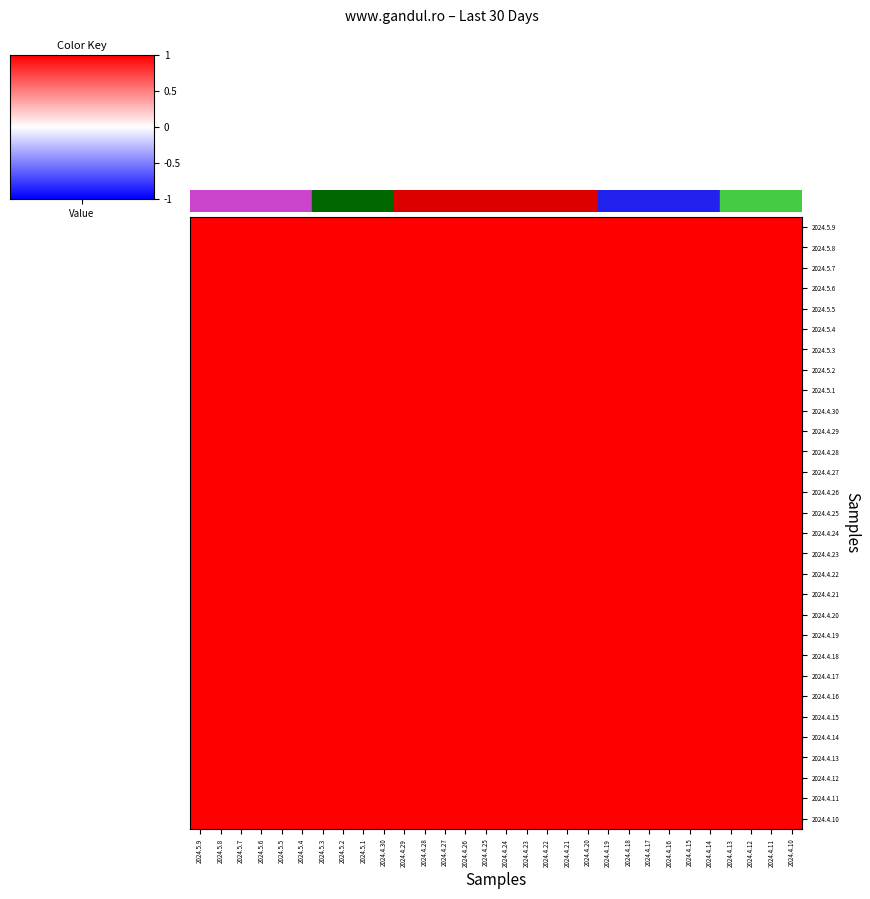

Reading left to right, what are all the values shown in this chart?

2024.5.9: 2024.5.9=1.0	2024.5.8=1.0	2024.5.7=1.0	2024.5.6=1.0	2024.5.5=1.0	2024.5.4=1.0	2024.5.3=1.0	2024.5.2=1.0	2024.5.1=1.0	2024.4.30=1.0	2024.4.29=1.0	2024.4.28=1.0	2024.4.27=1.0	2024.4.26=1.0	2024.4.25=1.0	2024.4.24=1.0	2024.4.23=1.0	2024.4.22=1.0	2024.4.21=1.0	2024.4.20=1.0	2024.4.19=1.0	2024.4.18=1.0	2024.4.17=1.0	2024.4.16=1.0	2024.4.15=1.0	2024.4.14=1.0	2024.4.13=1.0	2024.4.12=1.0	2024.4.11=1.0	2024.4.10=1.0
2024.5.8: 2024.5.9=1.0	2024.5.8=1.0	2024.5.7=1.0	2024.5.6=1.0	2024.5.5=1.0	2024.5.4=1.0	2024.5.3=1.0	2024.5.2=1.0	2024.5.1=1.0	2024.4.30=1.0	2024.4.29=1.0	2024.4.28=1.0	2024.4.27=1.0	2024.4.26=1.0	2024.4.25=1.0	2024.4.24=1.0	2024.4.23=1.0	2024.4.22=1.0	2024.4.21=1.0	2024.4.20=1.0	2024.4.19=1.0	2024.4.18=1.0	2024.4.17=1.0	2024.4.16=1.0	2024.4.15=1.0	2024.4.14=1.0	2024.4.13=1.0	2024.4.12=1.0	2024.4.11=1.0	2024.4.10=1.0
2024.5.7: 2024.5.9=1.0	2024.5.8=1.0	2024.5.7=1.0	2024.5.6=1.0	2024.5.5=1.0	2024.5.4=1.0	2024.5.3=1.0	2024.5.2=1.0	2024.5.1=1.0	2024.4.30=1.0	2024.4.29=1.0	2024.4.28=1.0	2024.4.27=1.0	2024.4.26=1.0	2024.4.25=1.0	2024.4.24=1.0	2024.4.23=1.0	2024.4.22=1.0	2024.4.21=1.0	2024.4.20=1.0	2024.4.19=1.0	2024.4.18=1.0	2024.4.17=1.0	2024.4.16=1.0	2024.4.15=1.0	2024.4.14=1.0	2024.4.13=1.0	2024.4.12=1.0	2024.4.11=1.0	2024.4.10=1.0
2024.5.6: 2024.5.9=1.0	2024.5.8=1.0	2024.5.7=1.0	2024.5.6=1.0	2024.5.5=1.0	2024.5.4=1.0	2024.5.3=1.0	2024.5.2=1.0	2024.5.1=1.0	2024.4.30=1.0	2024.4.29=1.0	2024.4.28=1.0	2024.4.27=1.0	2024.4.26=1.0	2024.4.25=1.0	2024.4.24=1.0	2024.4.23=1.0	2024.4.22=1.0	2024.4.21=1.0	2024.4.20=1.0	2024.4.19=1.0	2024.4.18=1.0	2024.4.17=1.0	2024.4.16=1.0	2024.4.15=1.0	2024.4.14=1.0	2024.4.13=1.0	2024.4.12=1.0	2024.4.11=1.0	2024.4.10=1.0
2024.5.5: 2024.5.9=1.0	2024.5.8=1.0	2024.5.7=1.0	2024.5.6=1.0	2024.5.5=1.0	2024.5.4=1.0	2024.5.3=1.0	2024.5.2=1.0	2024.5.1=1.0	2024.4.30=1.0	2024.4.29=1.0	2024.4.28=1.0	2024.4.27=1.0	2024.4.26=1.0	2024.4.25=1.0	2024.4.24=1.0	2024.4.23=1.0	2024.4.22=1.0	2024.4.21=1.0	2024.4.20=1.0	2024.4.19=1.0	2024.4.18=1.0	2024.4.17=1.0	2024.4.16=1.0	2024.4.15=1.0	2024.4.14=1.0	2024.4.13=1.0	2024.4.12=1.0	2024.4.11=1.0	2024.4.10=1.0
2024.5.4: 2024.5.9=1.0	2024.5.8=1.0	2024.5.7=1.0	2024.5.6=1.0	2024.5.5=1.0	2024.5.4=1.0	2024.5.3=1.0	2024.5.2=1.0	2024.5.1=1.0	2024.4.30=1.0	2024.4.29=1.0	2024.4.28=1.0	2024.4.27=1.0	2024.4.26=1.0	2024.4.25=1.0	2024.4.24=1.0	2024.4.23=1.0	2024.4.22=1.0	2024.4.21=1.0	2024.4.20=1.0	2024.4.19=1.0	2024.4.18=1.0	2024.4.17=1.0	2024.4.16=1.0	2024.4.15=1.0	2024.4.14=1.0	2024.4.13=1.0	2024.4.12=1.0	2024.4.11=1.0	2024.4.10=1.0
2024.5.3: 2024.5.9=1.0	2024.5.8=1.0	2024.5.7=1.0	2024.5.6=1.0	2024.5.5=1.0	2024.5.4=1.0	2024.5.3=1.0	2024.5.2=1.0	2024.5.1=1.0	2024.4.30=1.0	2024.4.29=1.0	2024.4.28=1.0	2024.4.27=1.0	2024.4.26=1.0	2024.4.25=1.0	2024.4.24=1.0	2024.4.23=1.0	2024.4.22=1.0	2024.4.21=1.0	2024.4.20=1.0	2024.4.19=1.0	2024.4.18=1.0	2024.4.17=1.0	2024.4.16=1.0	2024.4.15=1.0	2024.4.14=1.0	2024.4.13=1.0	2024.4.12=1.0	2024.4.11=1.0	2024.4.10=1.0
2024.5.2: 2024.5.9=1.0	2024.5.8=1.0	2024.5.7=1.0	2024.5.6=1.0	2024.5.5=1.0	2024.5.4=1.0	2024.5.3=1.0	2024.5.2=1.0	2024.5.1=1.0	2024.4.30=1.0	2024.4.29=1.0	2024.4.28=1.0	2024.4.27=1.0	2024.4.26=1.0	2024.4.25=1.0	2024.4.24=1.0	2024.4.23=1.0	2024.4.22=1.0	2024.4.21=1.0	2024.4.20=1.0	2024.4.19=1.0	2024.4.18=1.0	2024.4.17=1.0	2024.4.16=1.0	2024.4.15=1.0	2024.4.14=1.0	2024.4.13=1.0	2024.4.12=1.0	2024.4.11=1.0	2024.4.10=1.0
2024.5.1: 2024.5.9=1.0	2024.5.8=1.0	2024.5.7=1.0	2024.5.6=1.0	2024.5.5=1.0	2024.5.4=1.0	2024.5.3=1.0	2024.5.2=1.0	2024.5.1=1.0	2024.4.30=1.0	2024.4.29=1.0	2024.4.28=1.0	2024.4.27=1.0	2024.4.26=1.0	2024.4.25=1.0	2024.4.24=1.0	2024.4.23=1.0	2024.4.22=1.0	2024.4.21=1.0	2024.4.20=1.0	2024.4.19=1.0	2024.4.18=1.0	2024.4.17=1.0	2024.4.16=1.0	2024.4.15=1.0	2024.4.14=1.0	2024.4.13=1.0	2024.4.12=1.0	2024.4.11=1.0	2024.4.10=1.0
2024.4.30: 2024.5.9=1.0	2024.5.8=1.0	2024.5.7=1.0	2024.5.6=1.0	2024.5.5=1.0	2024.5.4=1.0	2024.5.3=1.0	2024.5.2=1.0	2024.5.1=1.0	2024.4.30=1.0	2024.4.29=1.0	2024.4.28=1.0	2024.4.27=1.0	2024.4.26=1.0	2024.4.25=1.0	2024.4.24=1.0	2024.4.23=1.0	2024.4.22=1.0	2024.4.21=1.0	2024.4.20=1.0	2024.4.19=1.0	2024.4.18=1.0	2024.4.17=1.0	2024.4.16=1.0	2024.4.15=1.0	2024.4.14=1.0	2024.4.13=1.0	2024.4.12=1.0	2024.4.11=1.0	2024.4.10=1.0
2024.4.29: 2024.5.9=1.0	2024.5.8=1.0	2024.5.7=1.0	2024.5.6=1.0	2024.5.5=1.0	2024.5.4=1.0	2024.5.3=1.0	2024.5.2=1.0	2024.5.1=1.0	2024.4.30=1.0	2024.4.29=1.0	2024.4.28=1.0	2024.4.27=1.0	2024.4.26=1.0	2024.4.25=1.0	2024.4.24=1.0	2024.4.23=1.0	2024.4.22=1.0	2024.4.21=1.0	2024.4.20=1.0	2024.4.19=1.0	2024.4.18=1.0	2024.4.17=1.0	2024.4.16=1.0	2024.4.15=1.0	2024.4.14=1.0	2024.4.13=1.0	2024.4.12=1.0	2024.4.11=1.0	2024.4.10=1.0
2024.4.28: 2024.5.9=1.0	2024.5.8=1.0	2024.5.7=1.0	2024.5.6=1.0	2024.5.5=1.0	2024.5.4=1.0	2024.5.3=1.0	2024.5.2=1.0	2024.5.1=1.0	2024.4.30=1.0	2024.4.29=1.0	2024.4.28=1.0	2024.4.27=1.0	2024.4.26=1.0	2024.4.25=1.0	2024.4.24=1.0	2024.4.23=1.0	2024.4.22=1.0	2024.4.21=1.0	2024.4.20=1.0	2024.4.19=1.0	2024.4.18=1.0	2024.4.17=1.0	2024.4.16=1.0	2024.4.15=1.0	2024.4.14=1.0	2024.4.13=1.0	2024.4.12=1.0	2024.4.11=1.0	2024.4.10=1.0
2024.4.27: 2024.5.9=1.0	2024.5.8=1.0	2024.5.7=1.0	2024.5.6=1.0	2024.5.5=1.0	2024.5.4=1.0	2024.5.3=1.0	2024.5.2=1.0	2024.5.1=1.0	2024.4.30=1.0	2024.4.29=1.0	2024.4.28=1.0	2024.4.27=1.0	2024.4.26=1.0	2024.4.25=1.0	2024.4.24=1.0	2024.4.23=1.0	2024.4.22=1.0	2024.4.21=1.0	2024.4.20=1.0	2024.4.19=1.0	2024.4.18=1.0	2024.4.17=1.0	2024.4.16=1.0	2024.4.15=1.0	2024.4.14=1.0	2024.4.13=1.0	2024.4.12=1.0	2024.4.11=1.0	2024.4.10=1.0
2024.4.26: 2024.5.9=1.0	2024.5.8=1.0	2024.5.7=1.0	2024.5.6=1.0	2024.5.5=1.0	2024.5.4=1.0	2024.5.3=1.0	2024.5.2=1.0	2024.5.1=1.0	2024.4.30=1.0	2024.4.29=1.0	2024.4.28=1.0	2024.4.27=1.0	2024.4.26=1.0	2024.4.25=1.0	2024.4.24=1.0	2024.4.23=1.0	2024.4.22=1.0	2024.4.21=1.0	2024.4.20=1.0	2024.4.19=1.0	2024.4.18=1.0	2024.4.17=1.0	2024.4.16=1.0	2024.4.15=1.0	2024.4.14=1.0	2024.4.13=1.0	2024.4.12=1.0	2024.4.11=1.0	2024.4.10=1.0
2024.4.25: 2024.5.9=1.0	2024.5.8=1.0	2024.5.7=1.0	2024.5.6=1.0	2024.5.5=1.0	2024.5.4=1.0	2024.5.3=1.0	2024.5.2=1.0	2024.5.1=1.0	2024.4.30=1.0	2024.4.29=1.0	2024.4.28=1.0	2024.4.27=1.0	2024.4.26=1.0	2024.4.25=1.0	2024.4.24=1.0	2024.4.23=1.0	2024.4.22=1.0	2024.4.21=1.0	2024.4.20=1.0	2024.4.19=1.0	2024.4.18=1.0	2024.4.17=1.0	2024.4.16=1.0	2024.4.15=1.0	2024.4.14=1.0	2024.4.13=1.0	2024.4.12=1.0	2024.4.11=1.0	2024.4.10=1.0
2024.4.24: 2024.5.9=1.0	2024.5.8=1.0	2024.5.7=1.0	2024.5.6=1.0	2024.5.5=1.0	2024.5.4=1.0	2024.5.3=1.0	2024.5.2=1.0	2024.5.1=1.0	2024.4.30=1.0	2024.4.29=1.0	2024.4.28=1.0	2024.4.27=1.0	2024.4.26=1.0	2024.4.25=1.0	2024.4.24=1.0	2024.4.23=1.0	2024.4.22=1.0	2024.4.21=1.0	2024.4.20=1.0	2024.4.19=1.0	2024.4.18=1.0	2024.4.17=1.0	2024.4.16=1.0	2024.4.15=1.0	2024.4.14=1.0	2024.4.13=1.0	2024.4.12=1.0	2024.4.11=1.0	2024.4.10=1.0
2024.4.23: 2024.5.9=1.0	2024.5.8=1.0	2024.5.7=1.0	2024.5.6=1.0	2024.5.5=1.0	2024.5.4=1.0	2024.5.3=1.0	2024.5.2=1.0	2024.5.1=1.0	2024.4.30=1.0	2024.4.29=1.0	2024.4.28=1.0	2024.4.27=1.0	2024.4.26=1.0	2024.4.25=1.0	2024.4.24=1.0	2024.4.23=1.0	2024.4.22=1.0	2024.4.21=1.0	2024.4.20=1.0	2024.4.19=1.0	2024.4.18=1.0	2024.4.17=1.0	2024.4.16=1.0	2024.4.15=1.0	2024.4.14=1.0	2024.4.13=1.0	2024.4.12=1.0	2024.4.11=1.0	2024.4.10=1.0
2024.4.22: 2024.5.9=1.0	2024.5.8=1.0	2024.5.7=1.0	2024.5.6=1.0	2024.5.5=1.0	2024.5.4=1.0	2024.5.3=1.0	2024.5.2=1.0	2024.5.1=1.0	2024.4.30=1.0	2024.4.29=1.0	2024.4.28=1.0	2024.4.27=1.0	2024.4.26=1.0	2024.4.25=1.0	2024.4.24=1.0	2024.4.23=1.0	2024.4.22=1.0	2024.4.21=1.0	2024.4.20=1.0	2024.4.19=1.0	2024.4.18=1.0	2024.4.17=1.0	2024.4.16=1.0	2024.4.15=1.0	2024.4.14=1.0	2024.4.13=1.0	2024.4.12=1.0	2024.4.11=1.0	2024.4.10=1.0
2024.4.21: 2024.5.9=1.0	2024.5.8=1.0	2024.5.7=1.0	2024.5.6=1.0	2024.5.5=1.0	2024.5.4=1.0	2024.5.3=1.0	2024.5.2=1.0	2024.5.1=1.0	2024.4.30=1.0	2024.4.29=1.0	2024.4.28=1.0	2024.4.27=1.0	2024.4.26=1.0	2024.4.25=1.0	2024.4.24=1.0	2024.4.23=1.0	2024.4.22=1.0	2024.4.21=1.0	2024.4.20=1.0	2024.4.19=1.0	2024.4.18=1.0	2024.4.17=1.0	2024.4.16=1.0	2024.4.15=1.0	2024.4.14=1.0	2024.4.13=1.0	2024.4.12=1.0	2024.4.11=1.0	2024.4.10=1.0
2024.4.20: 2024.5.9=1.0	2024.5.8=1.0	2024.5.7=1.0	2024.5.6=1.0	2024.5.5=1.0	2024.5.4=1.0	2024.5.3=1.0	2024.5.2=1.0	2024.5.1=1.0	2024.4.30=1.0	2024.4.29=1.0	2024.4.28=1.0	2024.4.27=1.0	2024.4.26=1.0	2024.4.25=1.0	2024.4.24=1.0	2024.4.23=1.0	2024.4.22=1.0	2024.4.21=1.0	2024.4.20=1.0	2024.4.19=1.0	2024.4.18=1.0	2024.4.17=1.0	2024.4.16=1.0	2024.4.15=1.0	2024.4.14=1.0	2024.4.13=1.0	2024.4.12=1.0	2024.4.11=1.0	2024.4.10=1.0
2024.4.19: 2024.5.9=1.0	2024.5.8=1.0	2024.5.7=1.0	2024.5.6=1.0	2024.5.5=1.0	2024.5.4=1.0	2024.5.3=1.0	2024.5.2=1.0	2024.5.1=1.0	2024.4.30=1.0	2024.4.29=1.0	2024.4.28=1.0	2024.4.27=1.0	2024.4.26=1.0	2024.4.25=1.0	2024.4.24=1.0	2024.4.23=1.0	2024.4.22=1.0	2024.4.21=1.0	2024.4.20=1.0	2024.4.19=1.0	2024.4.18=1.0	2024.4.17=1.0	2024.4.16=1.0	2024.4.15=1.0	2024.4.14=1.0	2024.4.13=1.0	2024.4.12=1.0	2024.4.11=1.0	2024.4.10=1.0
2024.4.18: 2024.5.9=1.0	2024.5.8=1.0	2024.5.7=1.0	2024.5.6=1.0	2024.5.5=1.0	2024.5.4=1.0	2024.5.3=1.0	2024.5.2=1.0	2024.5.1=1.0	2024.4.30=1.0	2024.4.29=1.0	2024.4.28=1.0	2024.4.27=1.0	2024.4.26=1.0	2024.4.25=1.0	2024.4.24=1.0	2024.4.23=1.0	2024.4.22=1.0	2024.4.21=1.0	2024.4.20=1.0	2024.4.19=1.0	2024.4.18=1.0	2024.4.17=1.0	2024.4.16=1.0	2024.4.15=1.0	2024.4.14=1.0	2024.4.13=1.0	2024.4.12=1.0	2024.4.11=1.0	2024.4.10=1.0
2024.4.17: 2024.5.9=1.0	2024.5.8=1.0	2024.5.7=1.0	2024.5.6=1.0	2024.5.5=1.0	2024.5.4=1.0	2024.5.3=1.0	2024.5.2=1.0	2024.5.1=1.0	2024.4.30=1.0	2024.4.29=1.0	2024.4.28=1.0	2024.4.27=1.0	2024.4.26=1.0	2024.4.25=1.0	2024.4.24=1.0	2024.4.23=1.0	2024.4.22=1.0	2024.4.21=1.0	2024.4.20=1.0	2024.4.19=1.0	2024.4.18=1.0	2024.4.17=1.0	2024.4.16=1.0	2024.4.15=1.0	2024.4.14=1.0	2024.4.13=1.0	2024.4.12=1.0	2024.4.11=1.0	2024.4.10=1.0
2024.4.16: 2024.5.9=1.0	2024.5.8=1.0	2024.5.7=1.0	2024.5.6=1.0	2024.5.5=1.0	2024.5.4=1.0	2024.5.3=1.0	2024.5.2=1.0	2024.5.1=1.0	2024.4.30=1.0	2024.4.29=1.0	2024.4.28=1.0	2024.4.27=1.0	2024.4.26=1.0	2024.4.25=1.0	2024.4.24=1.0	2024.4.23=1.0	2024.4.22=1.0	2024.4.21=1.0	2024.4.20=1.0	2024.4.19=1.0	2024.4.18=1.0	2024.4.17=1.0	2024.4.16=1.0	2024.4.15=1.0	2024.4.14=1.0	2024.4.13=1.0	2024.4.12=1.0	2024.4.11=1.0	2024.4.10=1.0
2024.4.15: 2024.5.9=1.0	2024.5.8=1.0	2024.5.7=1.0	2024.5.6=1.0	2024.5.5=1.0	2024.5.4=1.0	2024.5.3=1.0	2024.5.2=1.0	2024.5.1=1.0	2024.4.30=1.0	2024.4.29=1.0	2024.4.28=1.0	2024.4.27=1.0	2024.4.26=1.0	2024.4.25=1.0	2024.4.24=1.0	2024.4.23=1.0	2024.4.22=1.0	2024.4.21=1.0	2024.4.20=1.0	2024.4.19=1.0	2024.4.18=1.0	2024.4.17=1.0	2024.4.16=1.0	2024.4.15=1.0	2024.4.14=1.0	2024.4.13=1.0	2024.4.12=1.0	2024.4.11=1.0	2024.4.10=1.0
2024.4.14: 2024.5.9=1.0	2024.5.8=1.0	2024.5.7=1.0	2024.5.6=1.0	2024.5.5=1.0	2024.5.4=1.0	2024.5.3=1.0	2024.5.2=1.0	2024.5.1=1.0	2024.4.30=1.0	2024.4.29=1.0	2024.4.28=1.0	2024.4.27=1.0	2024.4.26=1.0	2024.4.25=1.0	2024.4.24=1.0	2024.4.23=1.0	2024.4.22=1.0	2024.4.21=1.0	2024.4.20=1.0	2024.4.19=1.0	2024.4.18=1.0	2024.4.17=1.0	2024.4.16=1.0	2024.4.15=1.0	2024.4.14=1.0	2024.4.13=1.0	2024.4.12=1.0	2024.4.11=1.0	2024.4.10=1.0
2024.4.13: 2024.5.9=1.0	2024.5.8=1.0	2024.5.7=1.0	2024.5.6=1.0	2024.5.5=1.0	2024.5.4=1.0	2024.5.3=1.0	2024.5.2=1.0	2024.5.1=1.0	2024.4.30=1.0	2024.4.29=1.0	2024.4.28=1.0	2024.4.27=1.0	2024.4.26=1.0	2024.4.25=1.0	2024.4.24=1.0	2024.4.23=1.0	2024.4.22=1.0	2024.4.21=1.0	2024.4.20=1.0	2024.4.19=1.0	2024.4.18=1.0	2024.4.17=1.0	2024.4.16=1.0	2024.4.15=1.0	2024.4.14=1.0	2024.4.13=1.0	2024.4.12=1.0	2024.4.11=1.0	2024.4.10=1.0
2024.4.12: 2024.5.9=1.0	2024.5.8=1.0	2024.5.7=1.0	2024.5.6=1.0	2024.5.5=1.0	2024.5.4=1.0	2024.5.3=1.0	2024.5.2=1.0	2024.5.1=1.0	2024.4.30=1.0	2024.4.29=1.0	2024.4.28=1.0	2024.4.27=1.0	2024.4.26=1.0	2024.4.25=1.0	2024.4.24=1.0	2024.4.23=1.0	2024.4.22=1.0	2024.4.21=1.0	2024.4.20=1.0	2024.4.19=1.0	2024.4.18=1.0	2024.4.17=1.0	2024.4.16=1.0	2024.4.15=1.0	2024.4.14=1.0	2024.4.13=1.0	2024.4.12=1.0	2024.4.11=1.0	2024.4.10=1.0
2024.4.11: 2024.5.9=1.0	2024.5.8=1.0	2024.5.7=1.0	2024.5.6=1.0	2024.5.5=1.0	2024.5.4=1.0	2024.5.3=1.0	2024.5.2=1.0	2024.5.1=1.0	2024.4.30=1.0	2024.4.29=1.0	2024.4.28=1.0	2024.4.27=1.0	2024.4.26=1.0	2024.4.25=1.0	2024.4.24=1.0	2024.4.23=1.0	2024.4.22=1.0	2024.4.21=1.0	2024.4.20=1.0	2024.4.19=1.0	2024.4.18=1.0	2024.4.17=1.0	2024.4.16=1.0	2024.4.15=1.0	2024.4.14=1.0	2024.4.13=1.0	2024.4.12=1.0	2024.4.11=1.0	2024.4.10=1.0
2024.4.10: 2024.5.9=1.0	2024.5.8=1.0	2024.5.7=1.0	2024.5.6=1.0	2024.5.5=1.0	2024.5.4=1.0	2024.5.3=1.0	2024.5.2=1.0	2024.5.1=1.0	2024.4.30=1.0	2024.4.29=1.0	2024.4.28=1.0	2024.4.27=1.0	2024.4.26=1.0	2024.4.25=1.0	2024.4.24=1.0	2024.4.23=1.0	2024.4.22=1.0	2024.4.21=1.0	2024.4.20=1.0	2024.4.19=1.0	2024.4.18=1.0	2024.4.17=1.0	2024.4.16=1.0	2024.4.15=1.0	2024.4.14=1.0	2024.4.13=1.0	2024.4.12=1.0	2024.4.11=1.0	2024.4.10=1.0